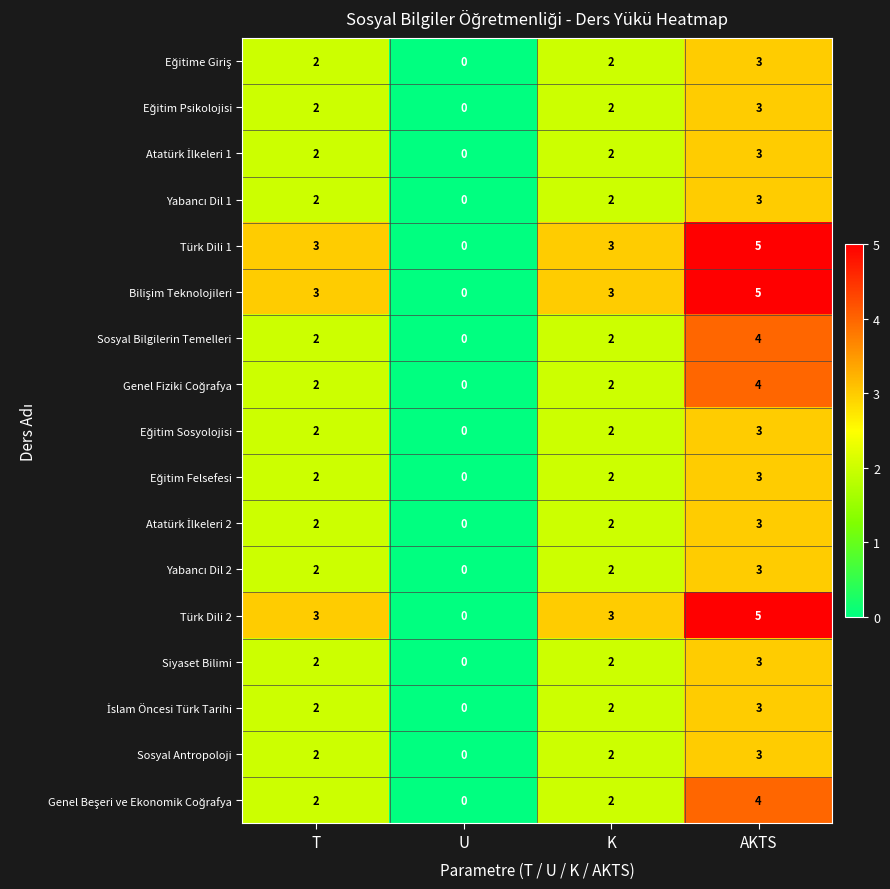

Which category has the lowest value across all series?

U